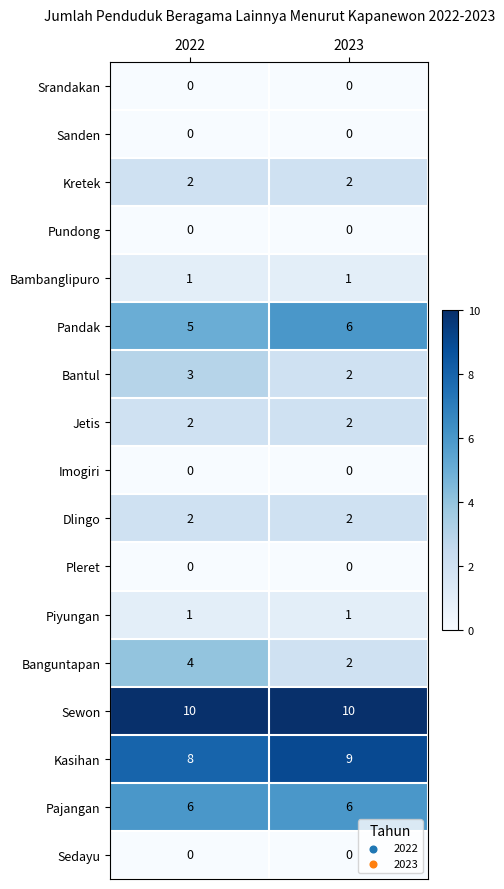

At which label does Bantul reach its minimum?

2023